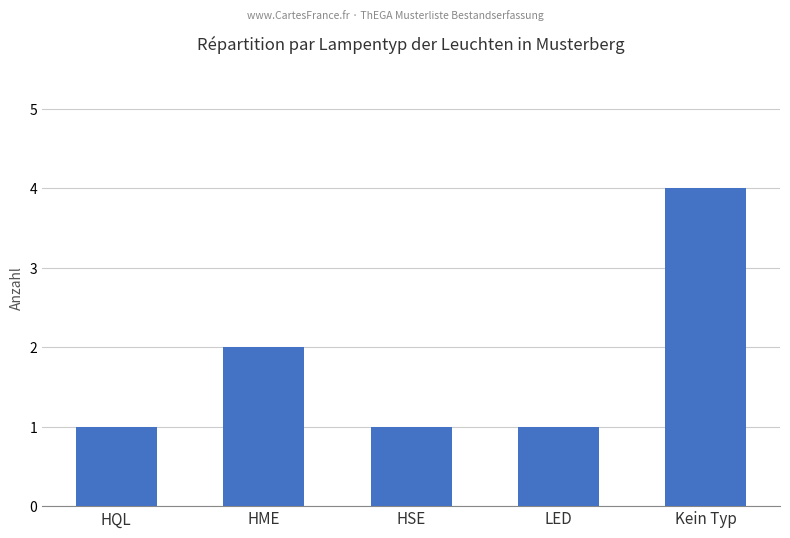

What is the sum of all values?

9